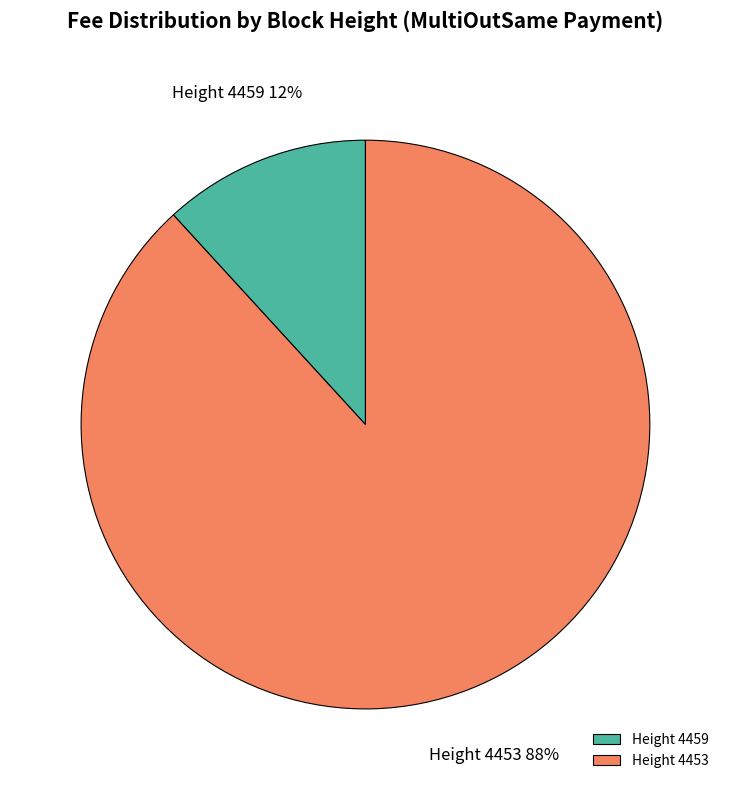

Which slice is the largest?

Height 4453